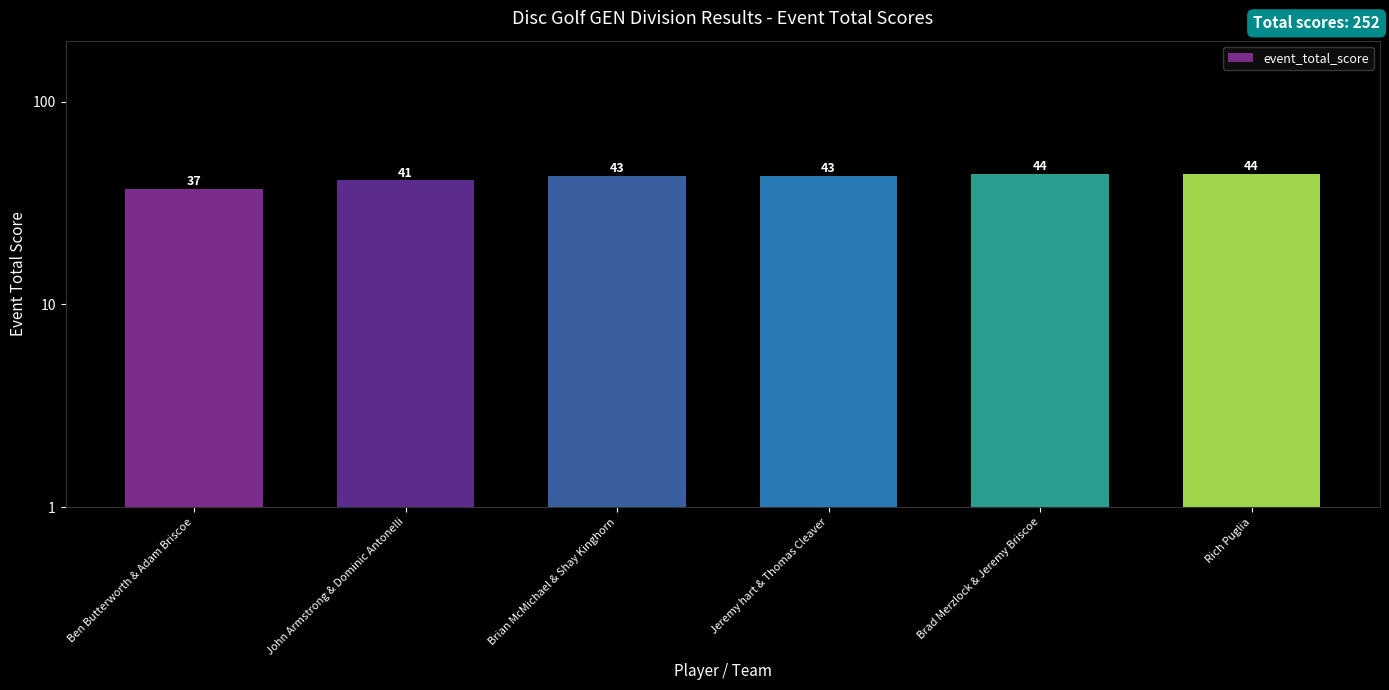

What is the difference between the maximum and minimum values?

7